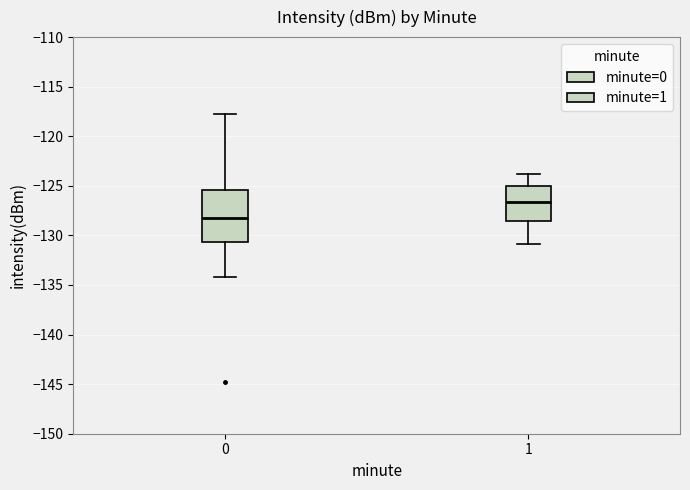

Which box's median line is the lowest?

0